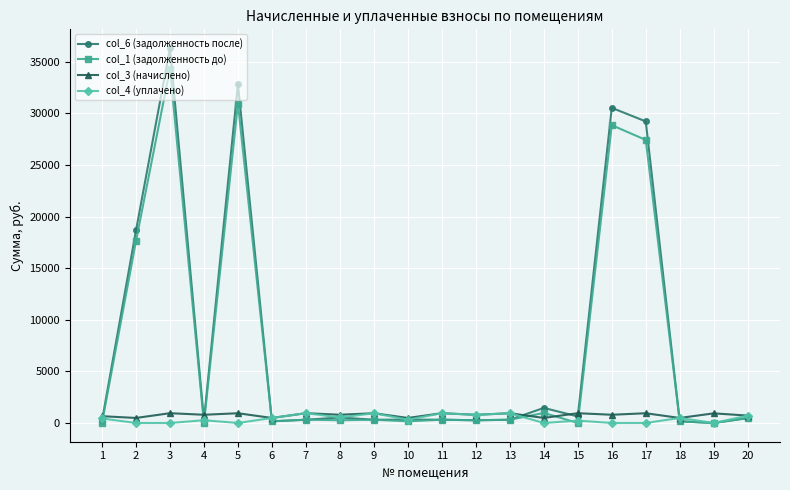

What is the total value across all series at 3?

71620.9